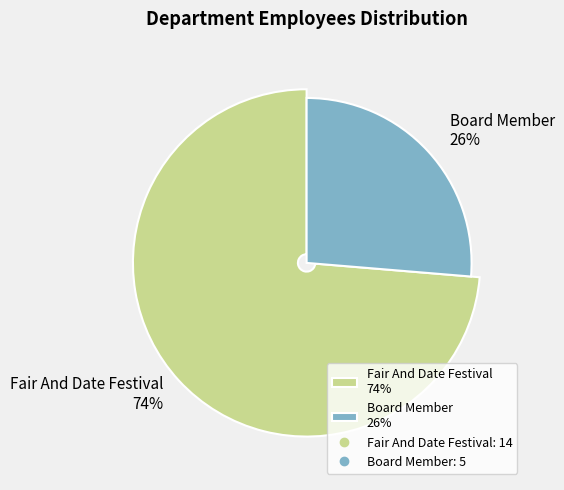

What percentage do Board Member and Fair And Date Festival together represent?

100.0%